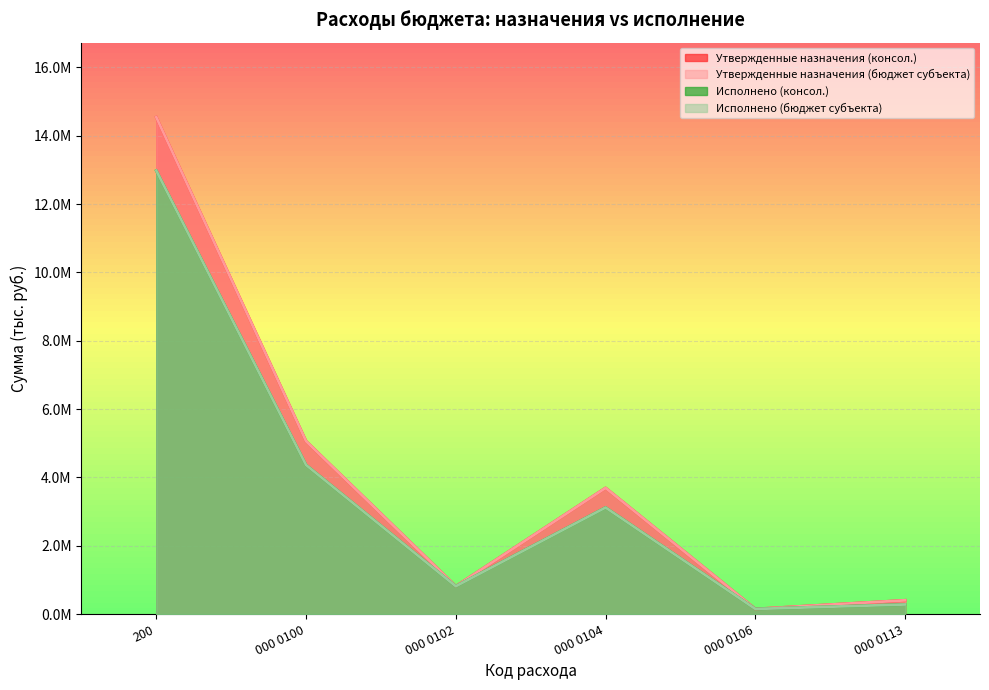

What is the difference between the maximum and minimum values in the Утвержденные назначения (бюджет субъекта) series?

14393979.3